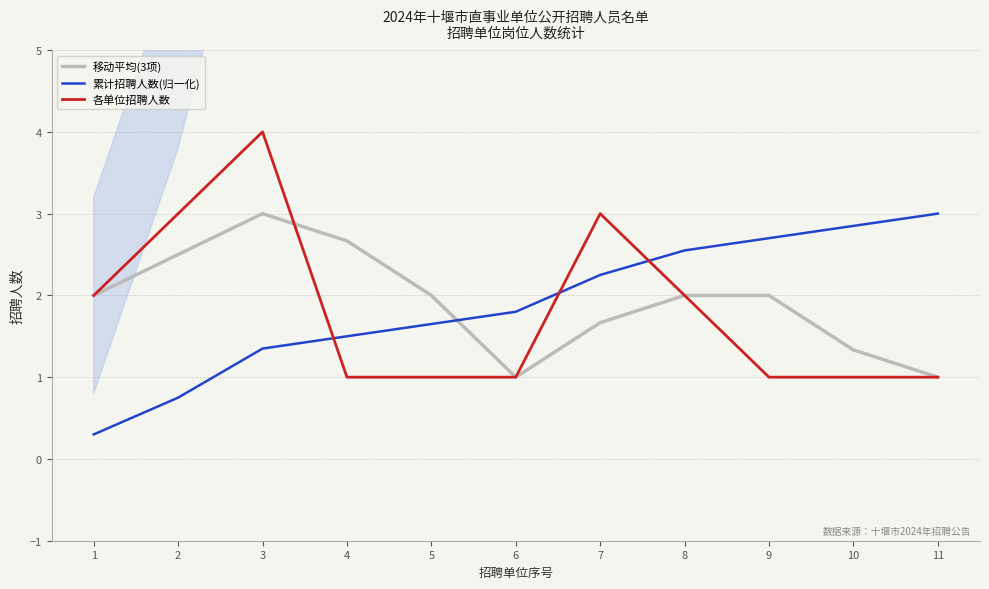

What is the highest value of the 移动平均(3项) series?

3.0